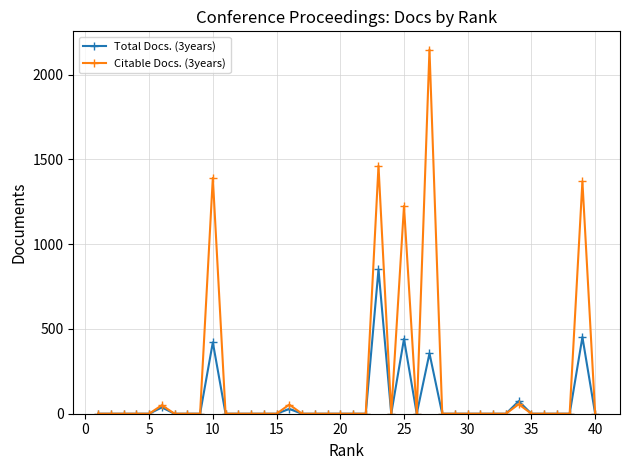

Which series has the largest total across all categories?

Citable Docs. (3years)